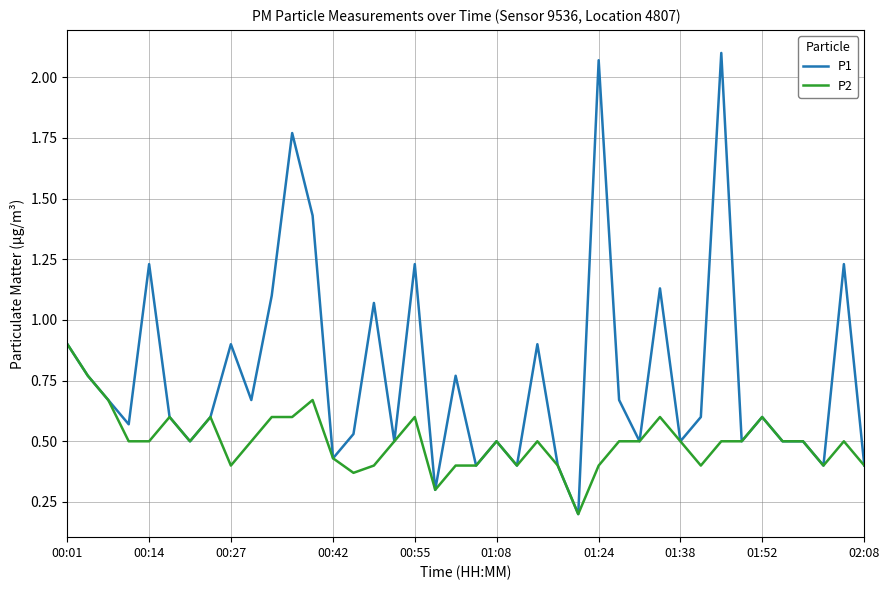

Which series has the largest total across all categories?

P1